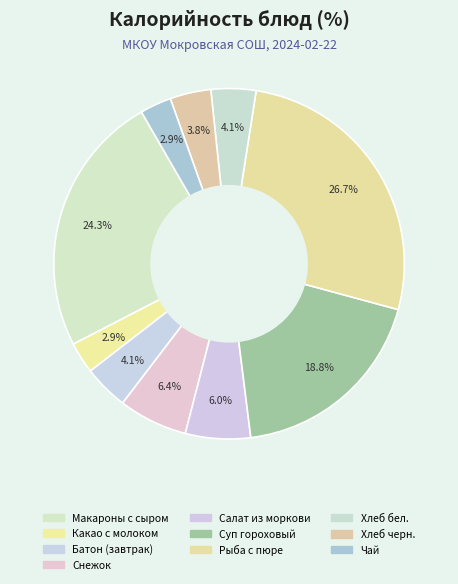

How many segments does this pie chart have?

10